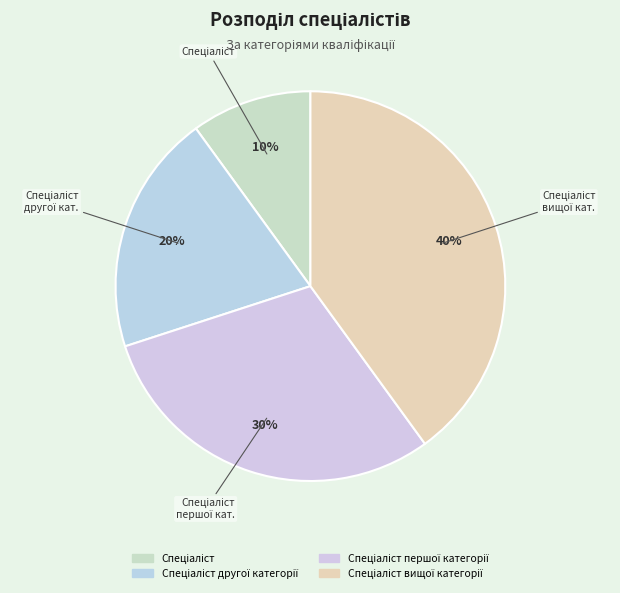

Count the number of slices in the pie.

4